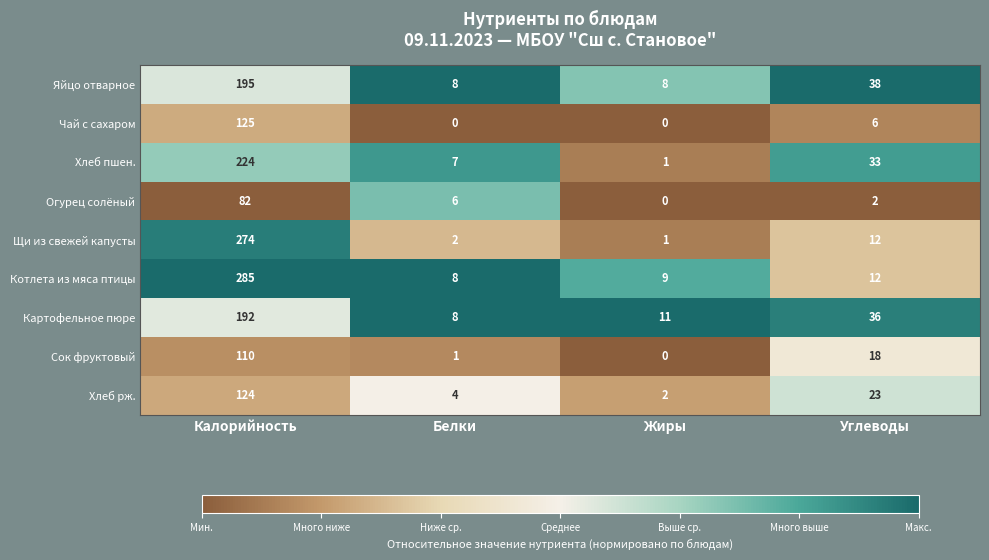

What is the total value across all series at Белки?

44